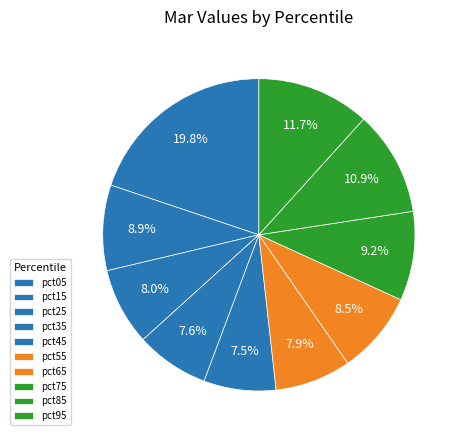

To the nearest percent, what percentage of the pie is pct45?

7%